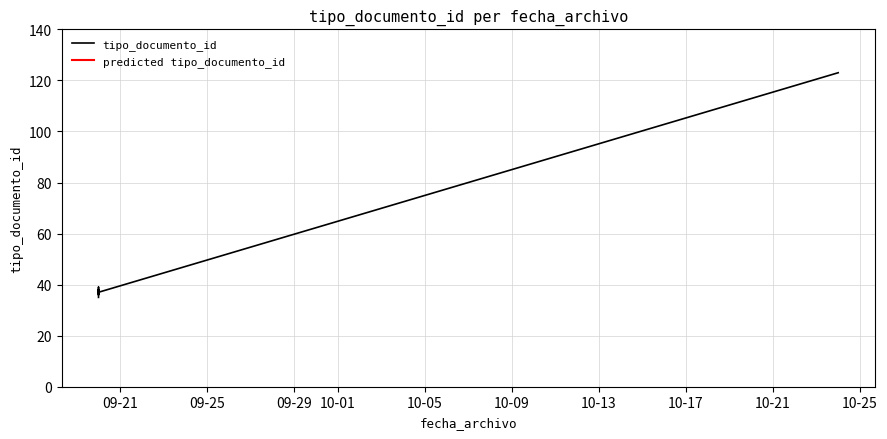

Which label corresponds to the smallest value in the chart?

09-21